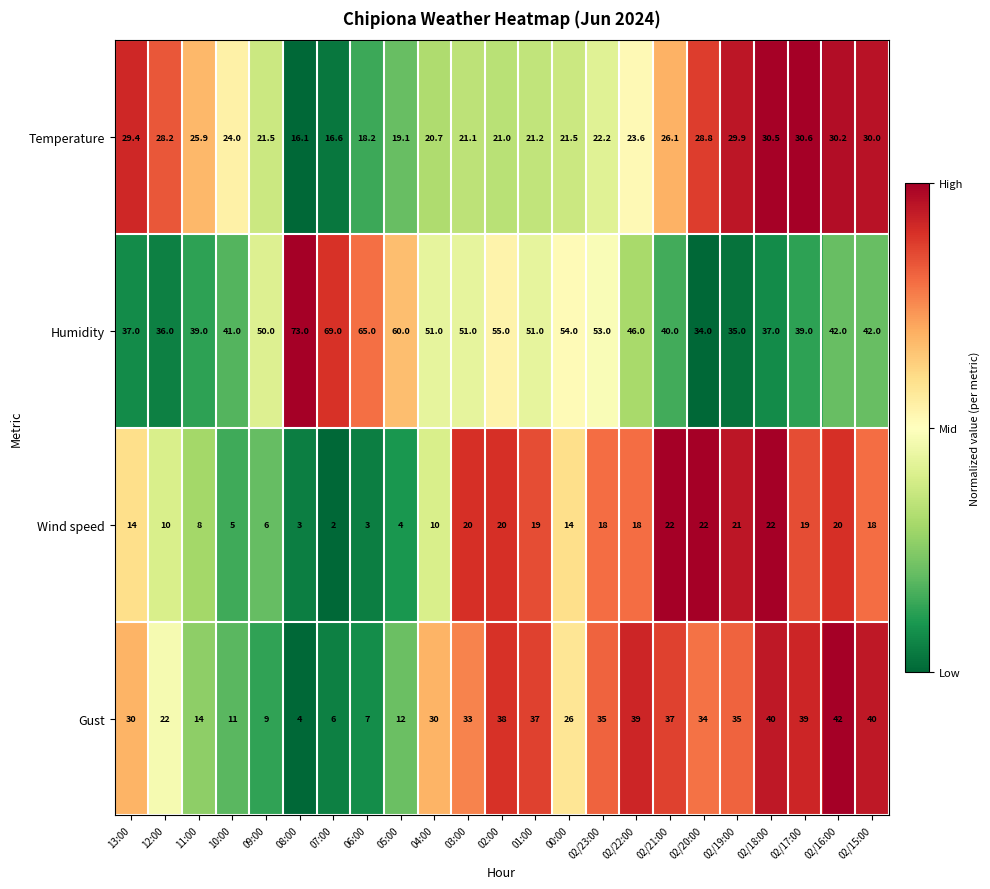

What is the spread (max minus min) of values at 00:00?

40.0